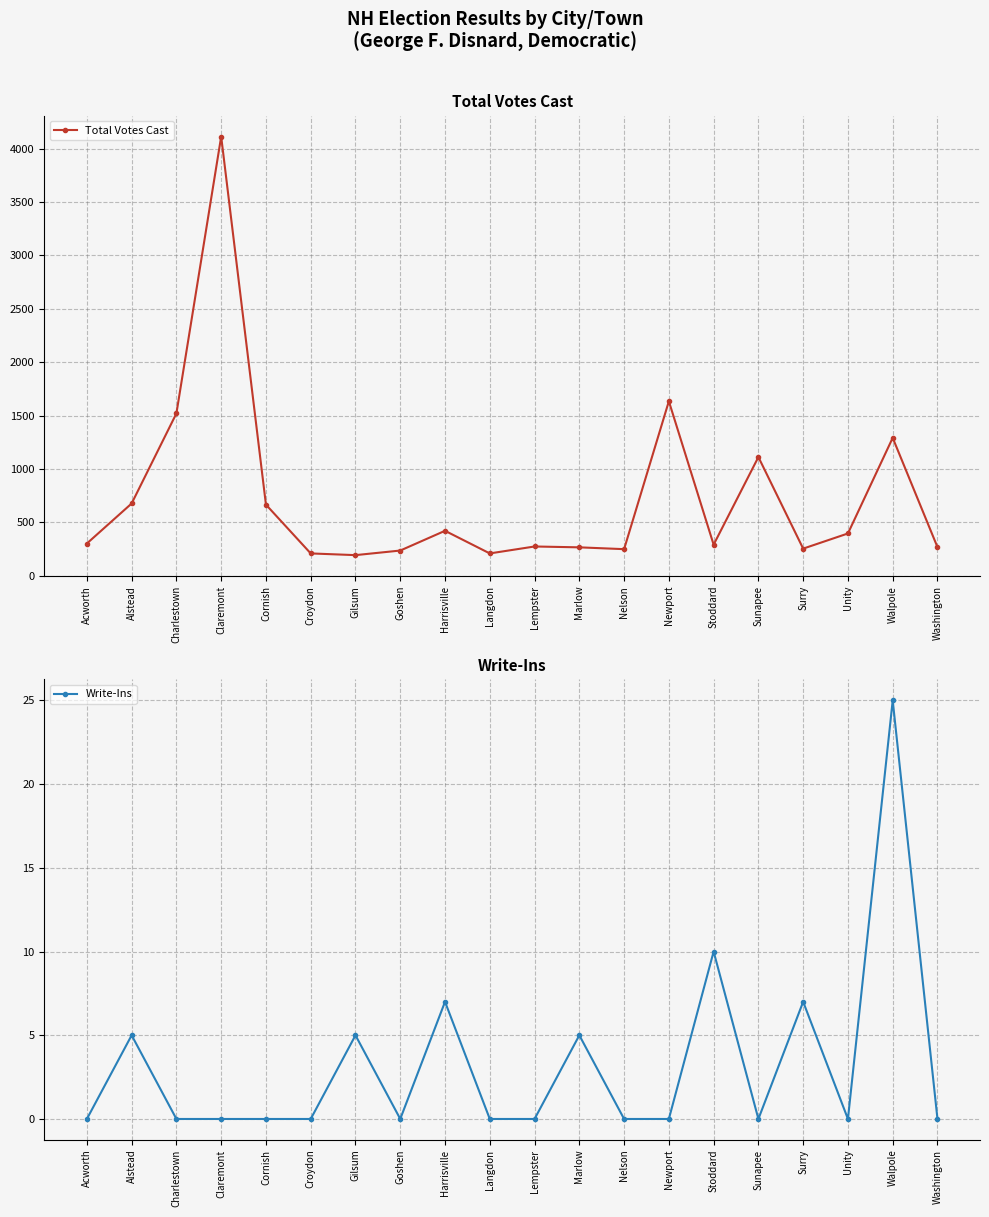

At which label does Total Votes Cast first exceed 301?

Alstead